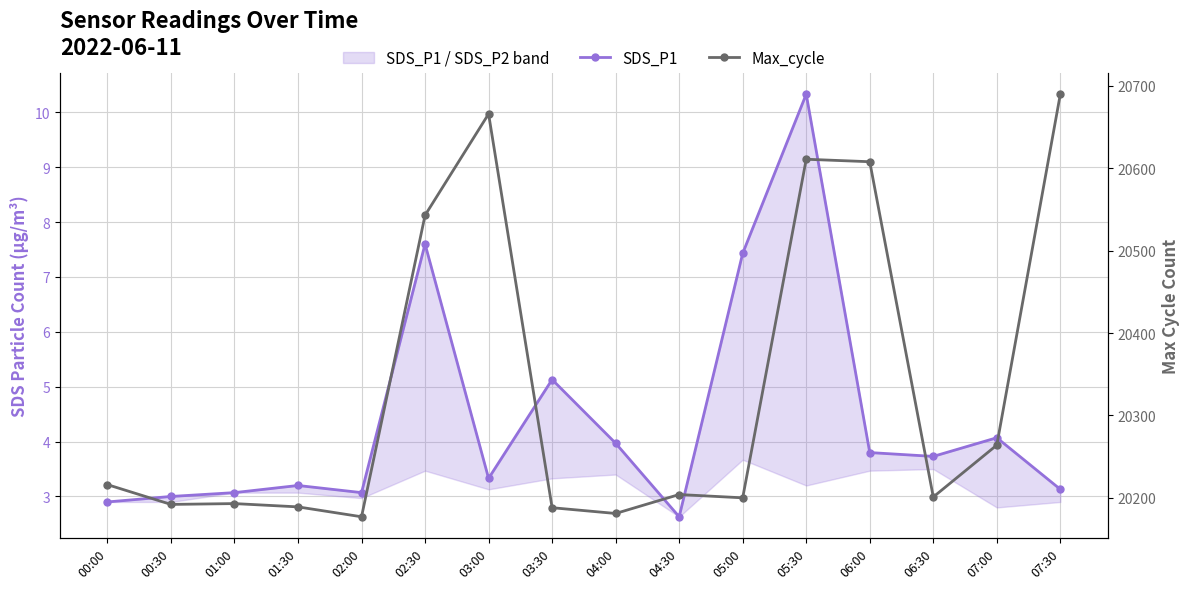

True or false: Max_cycle has a value of 20193.0 at 01:00.

True